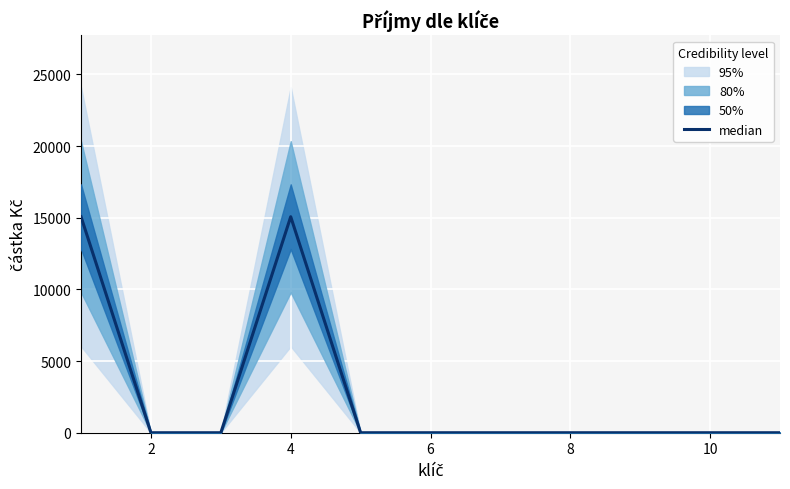

Is it true that the value at 2 is 5959?

False